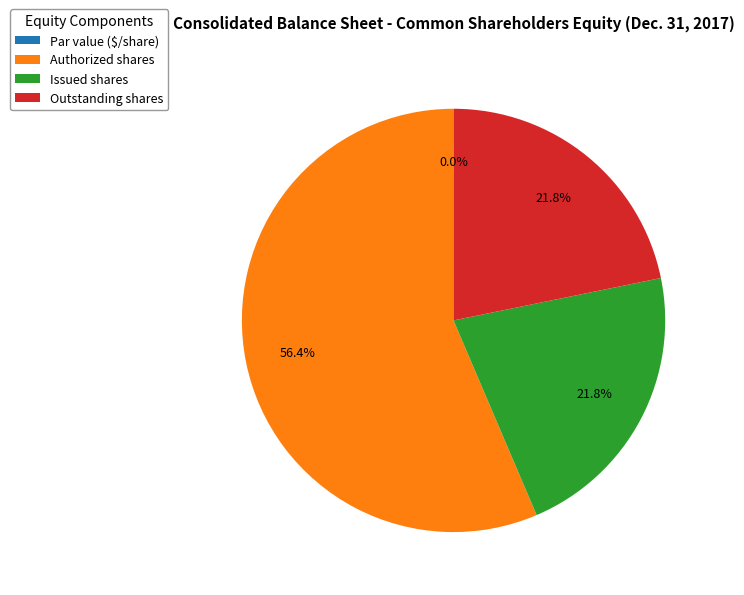

Which slice represents more than half of the pie?

Common stock, authorized (in shares)